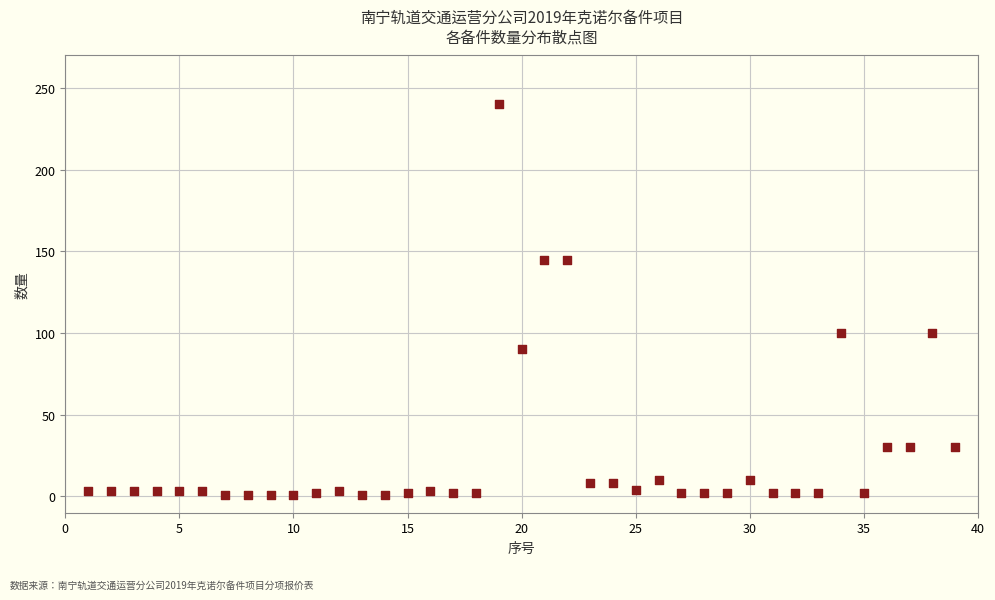

What is the range of Y values (max minus min)?

239